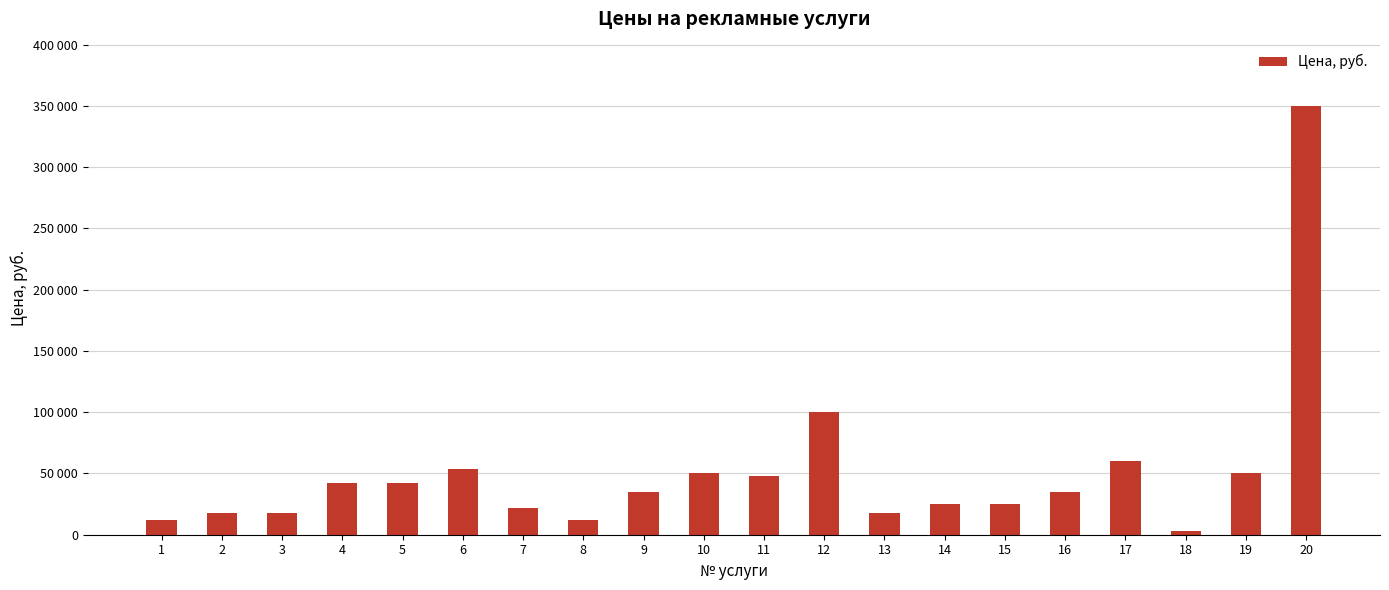

The chart shows a value of 10178 at 3. True or false?

False